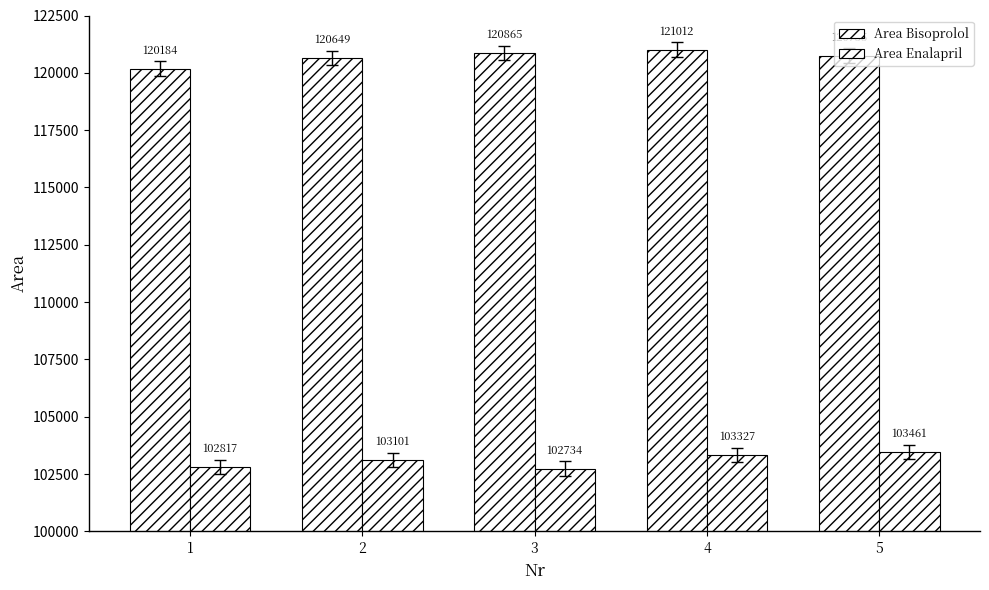

Reading right to left, what are all the values shown in this chart?

Area Bisoprolol: 120755	121012	120865	120649	120184
Area Enalapril: 103461	103327	102734	103101	102817